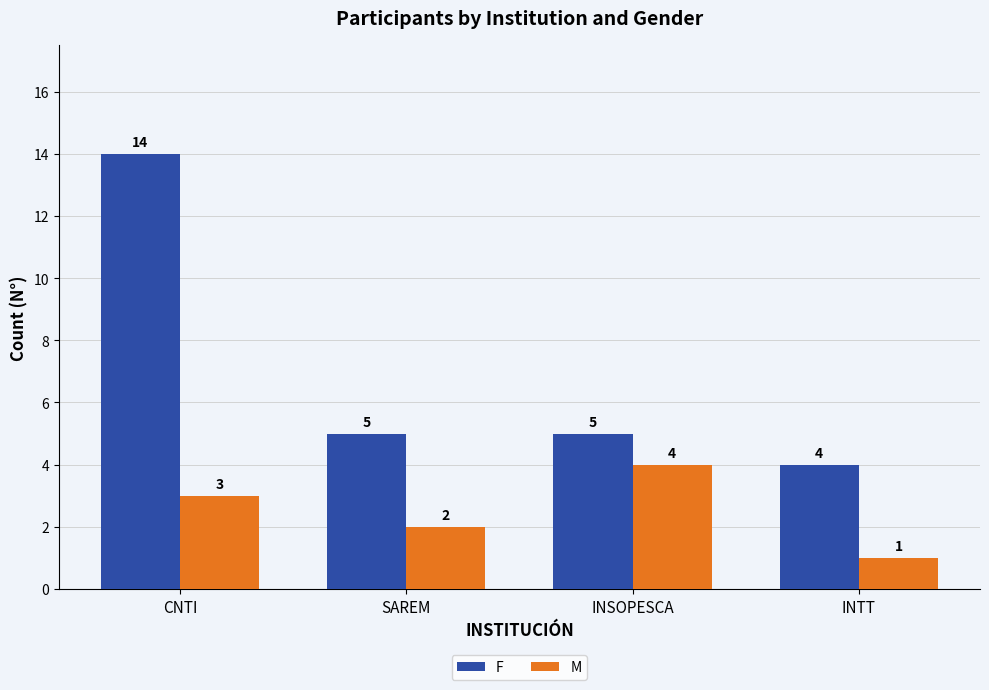

What is the value of the M bar at the 1st from the left?

3